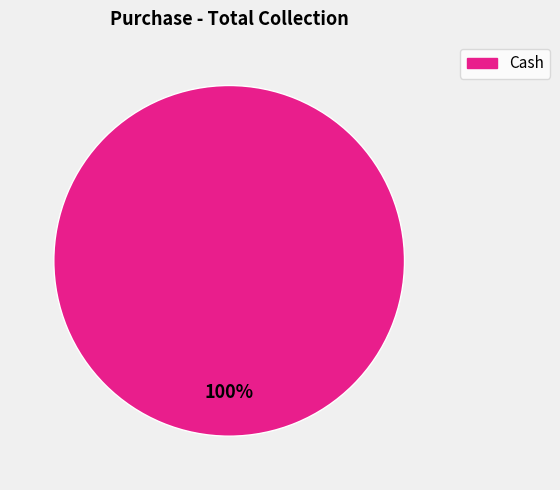

How many segments does this pie chart have?

1